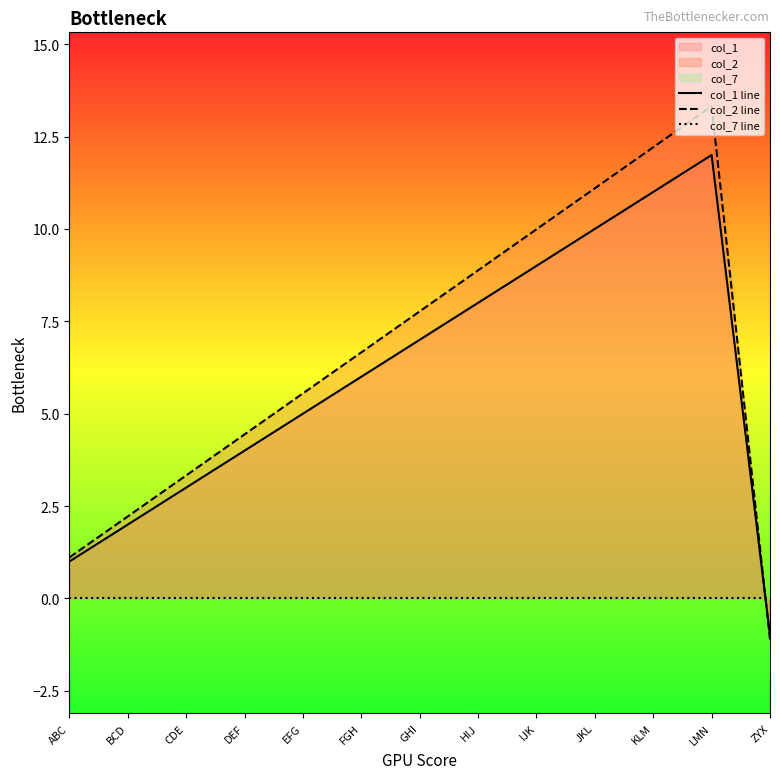

Between BCD and ZYX, which is larger?

BCD